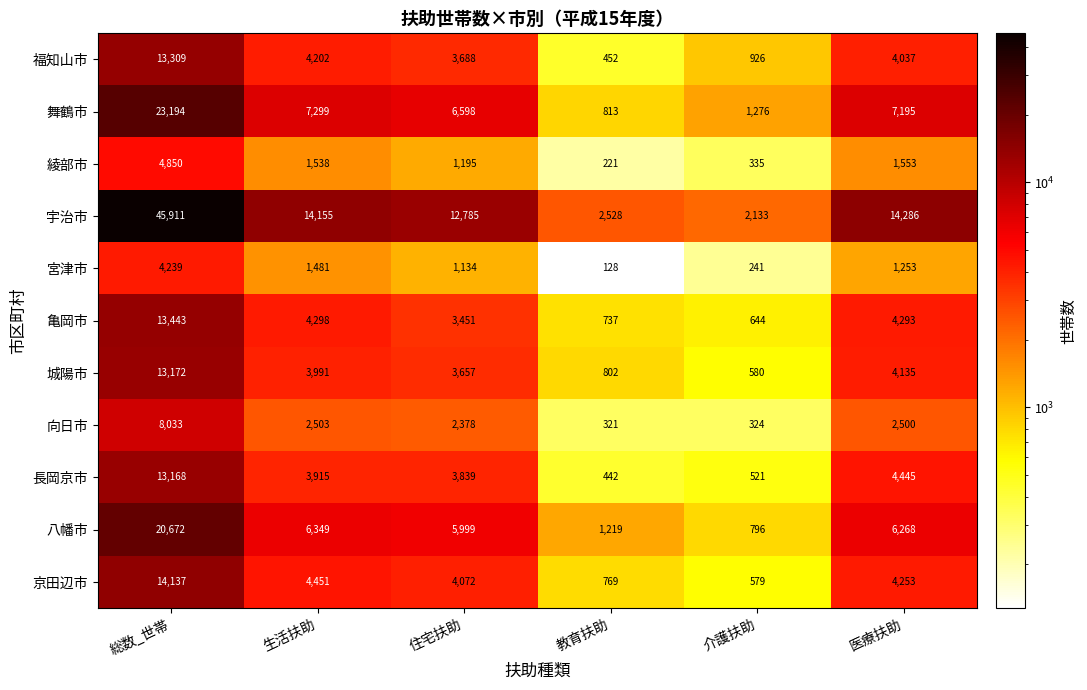

How many series are shown in this chart?

11